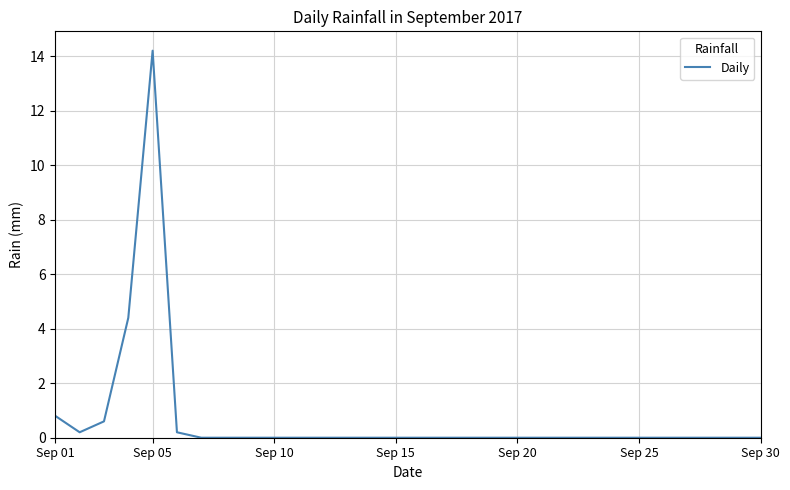

Reading left to right, list all the values displayed in this chart.

0.8	0.2	0.6	4.4	14.2	0.2	0.0	0.0	0.0	0.0	0.0	0.0	0.0	0.0	0.0	0.0	0.0	0.0	0.0	0.0	0.0	0.0	0.0	0.0	0.0	0.0	0.0	0.0	0.0	0.0